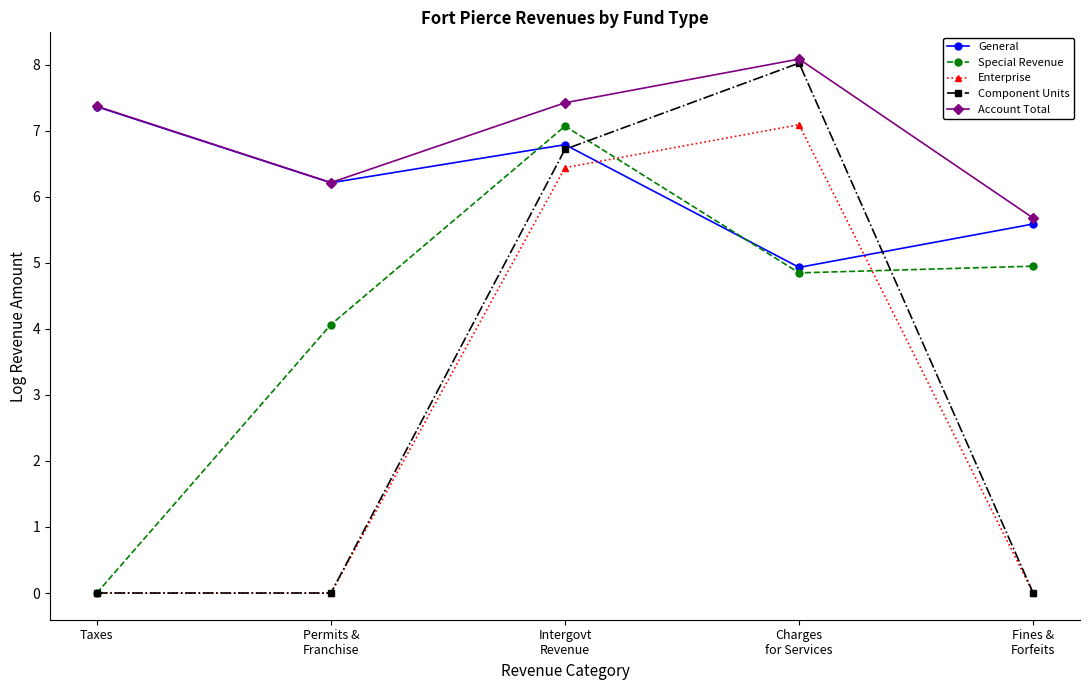

What position from the left is Permits &
Franchise?

2